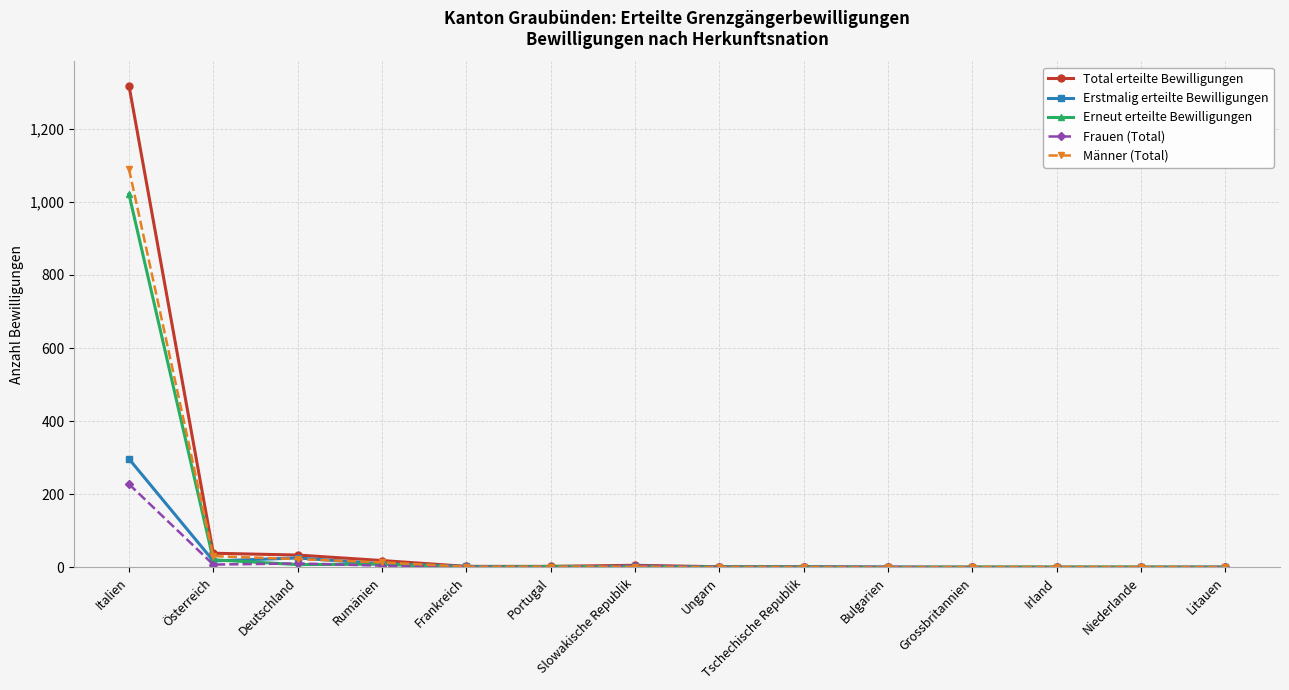

What is the sum of the Erneut erteilte Bewilligungen values at Österreich and Frankreich?

21